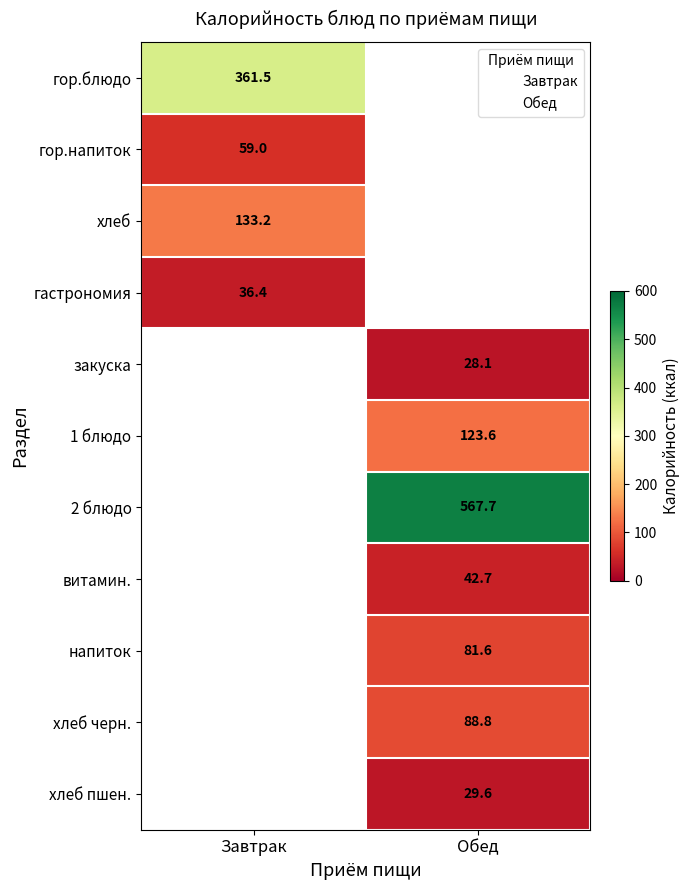

List the labels in order of закуска value, smallest first.

Завтрак, Обед